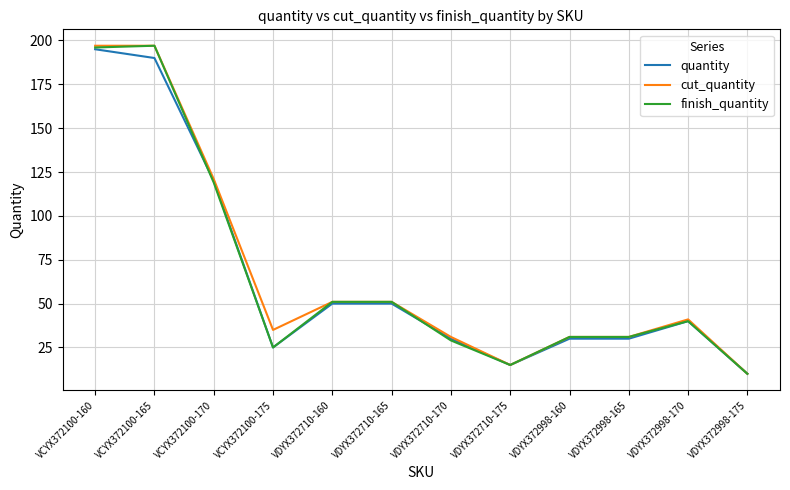

The value of cut_quantity at VCYX372100-160 is 91. True or false?

False